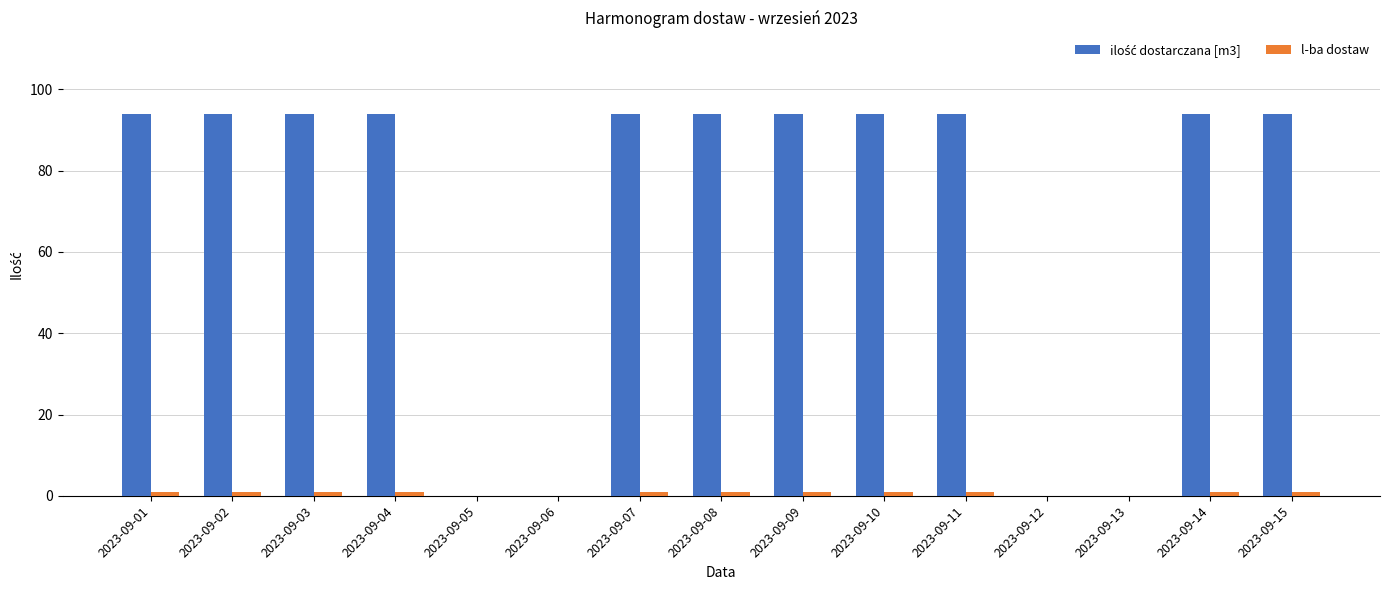

What is the greatest value displayed?

94